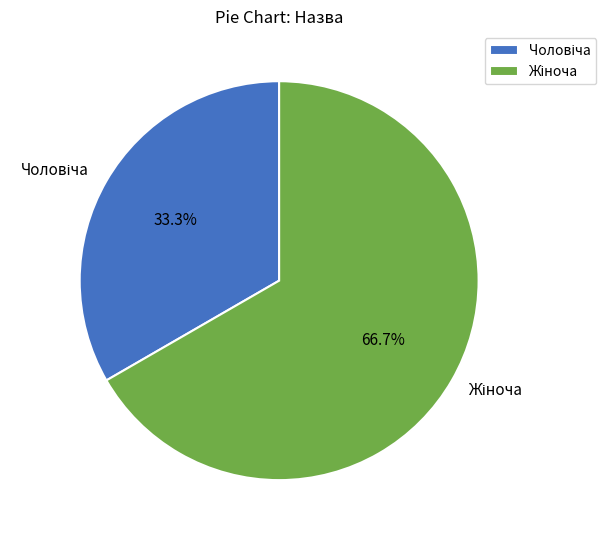

Does any single category account for the majority?

Yes